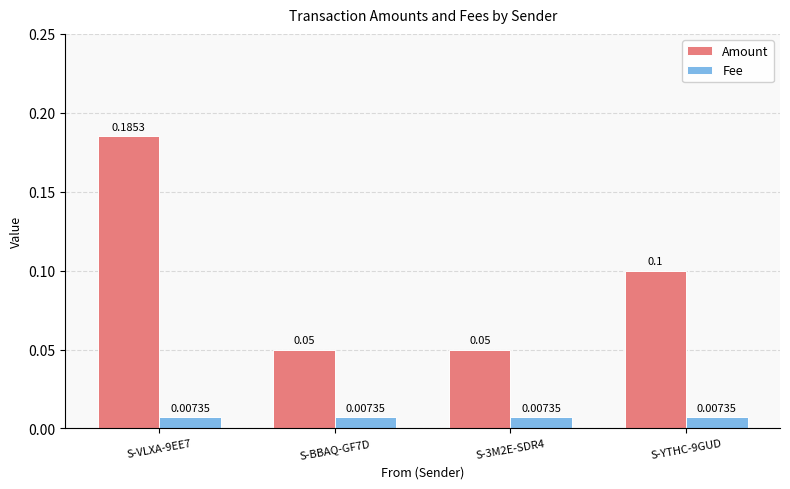

Between S-BBAQ-GF7D and S-YTHC-9GUD, which series saw the biggest shift?

Amount